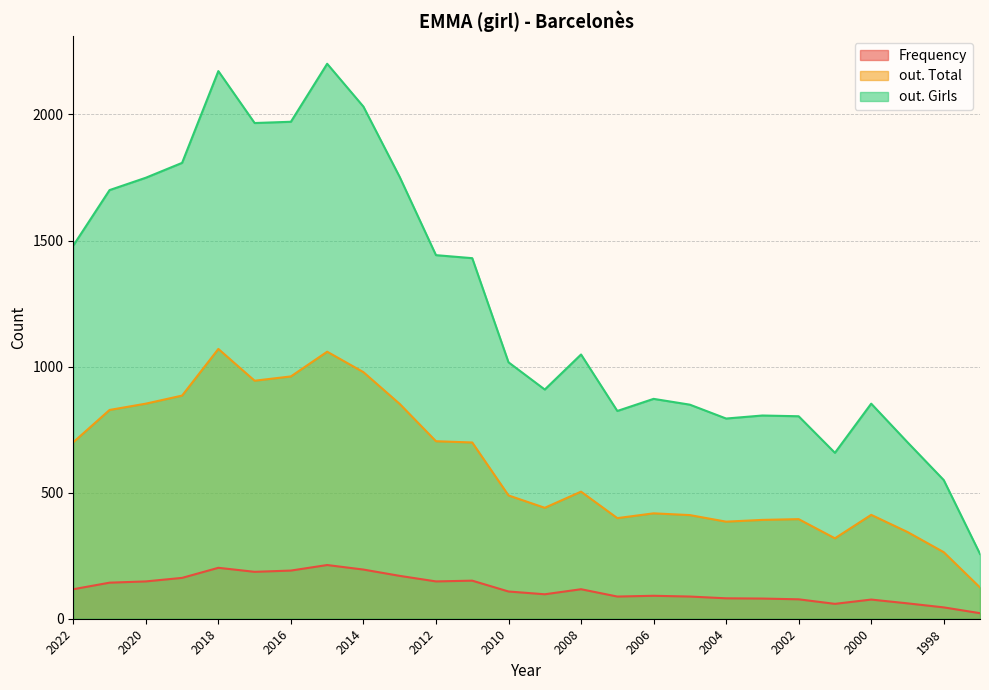

What is the smallest value displayed?

22